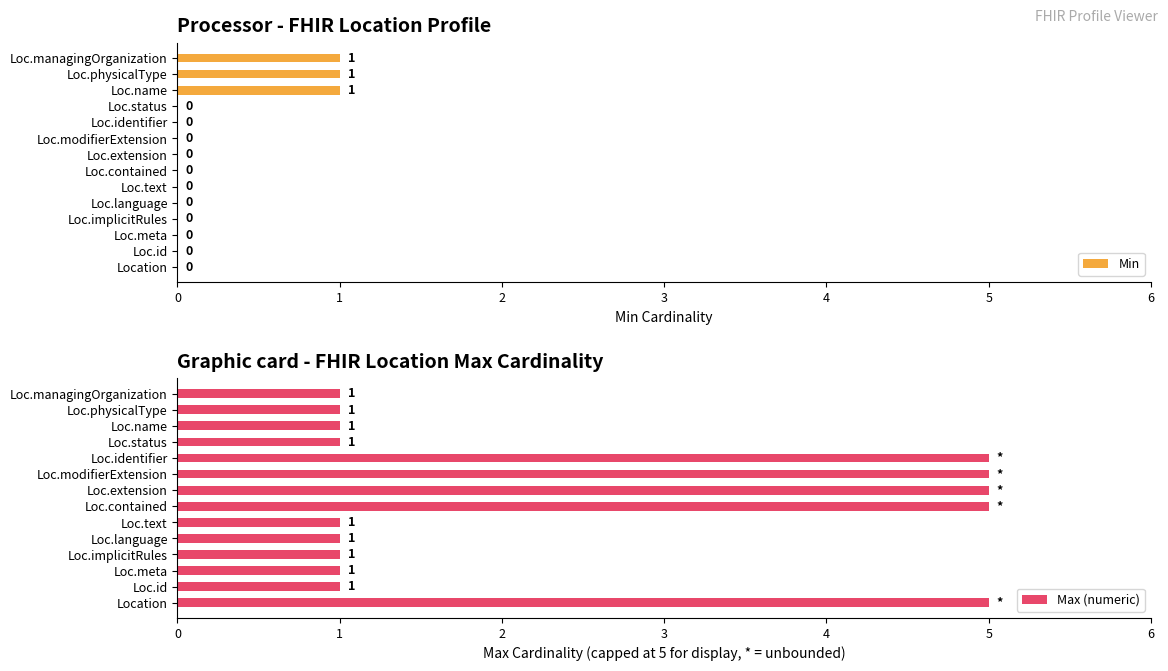

The value of Min at Loc.implicitRules is 0. True or false?

True